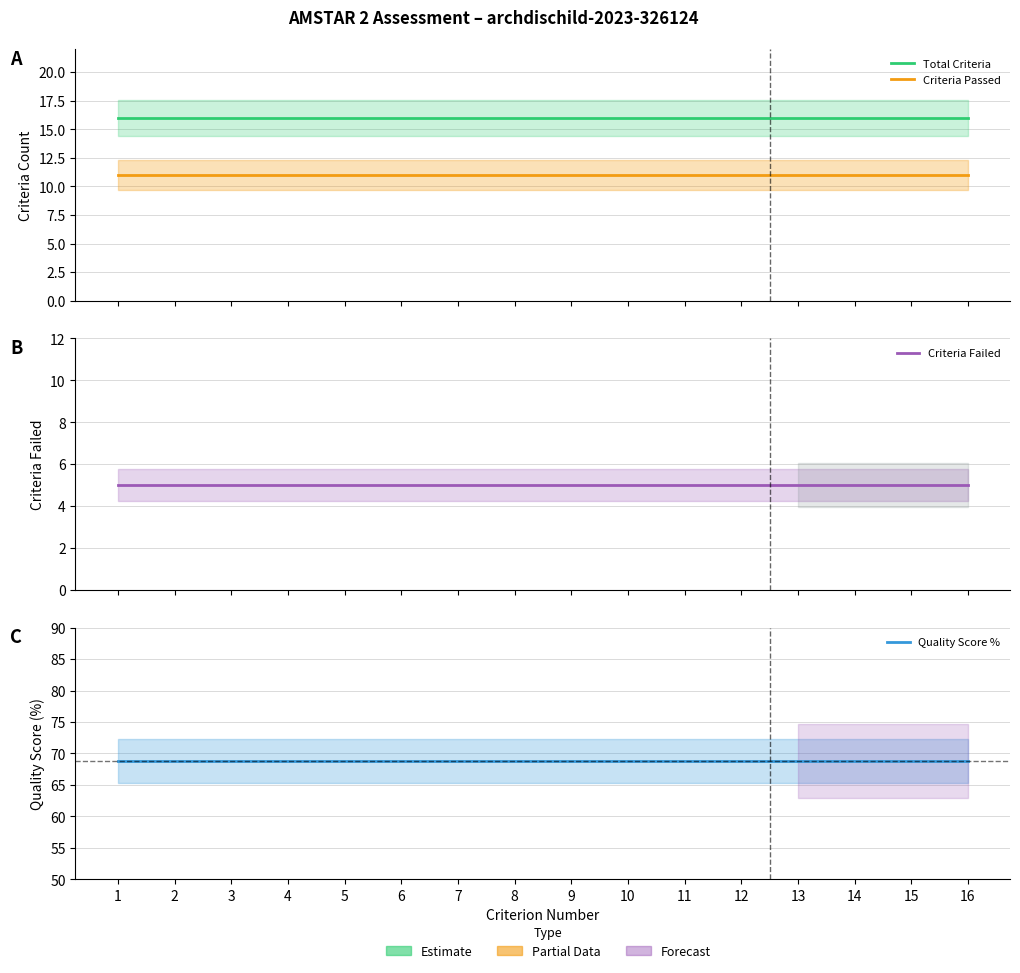

At which category is the sum across all series the highest?

1